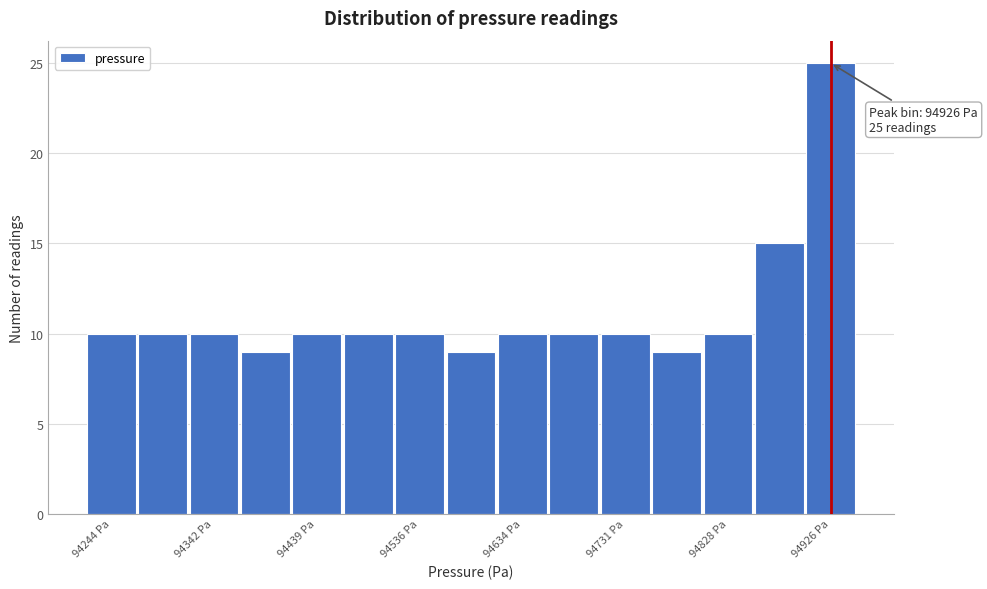

Over which range of the x-axis is the bar tallest?

94900 to 94950